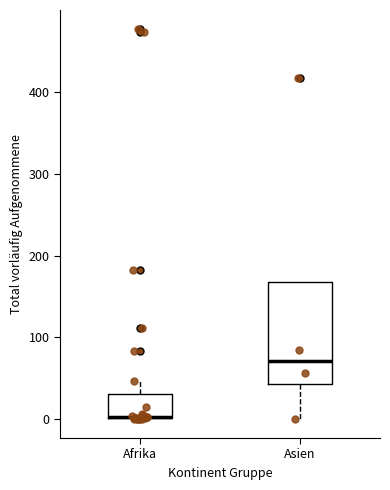

Where does the upper whisker of the box for Afrika end on the y-axis? The values are not printed on the chart, so give them approximately, as read against the axis.

50